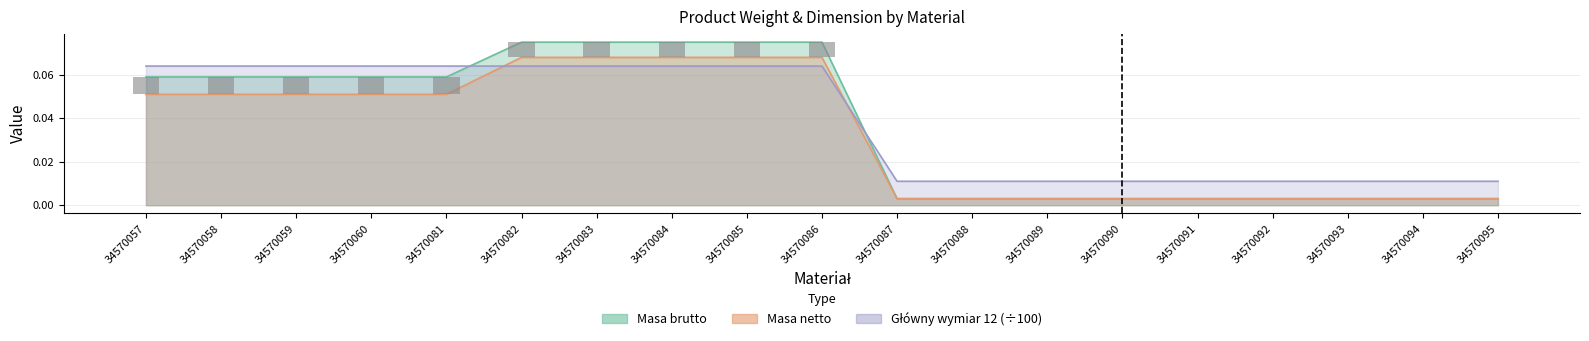

Is the value of Masa netto at 34570087 greater than the value of Główny wymiar 12 at 34570090?

No